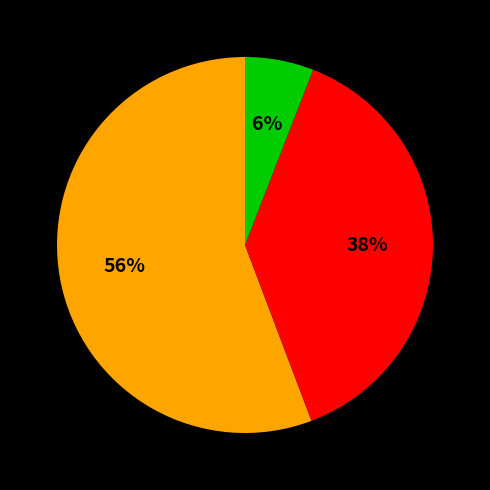

Is there any slice that represents more than half of the pie?

Yes